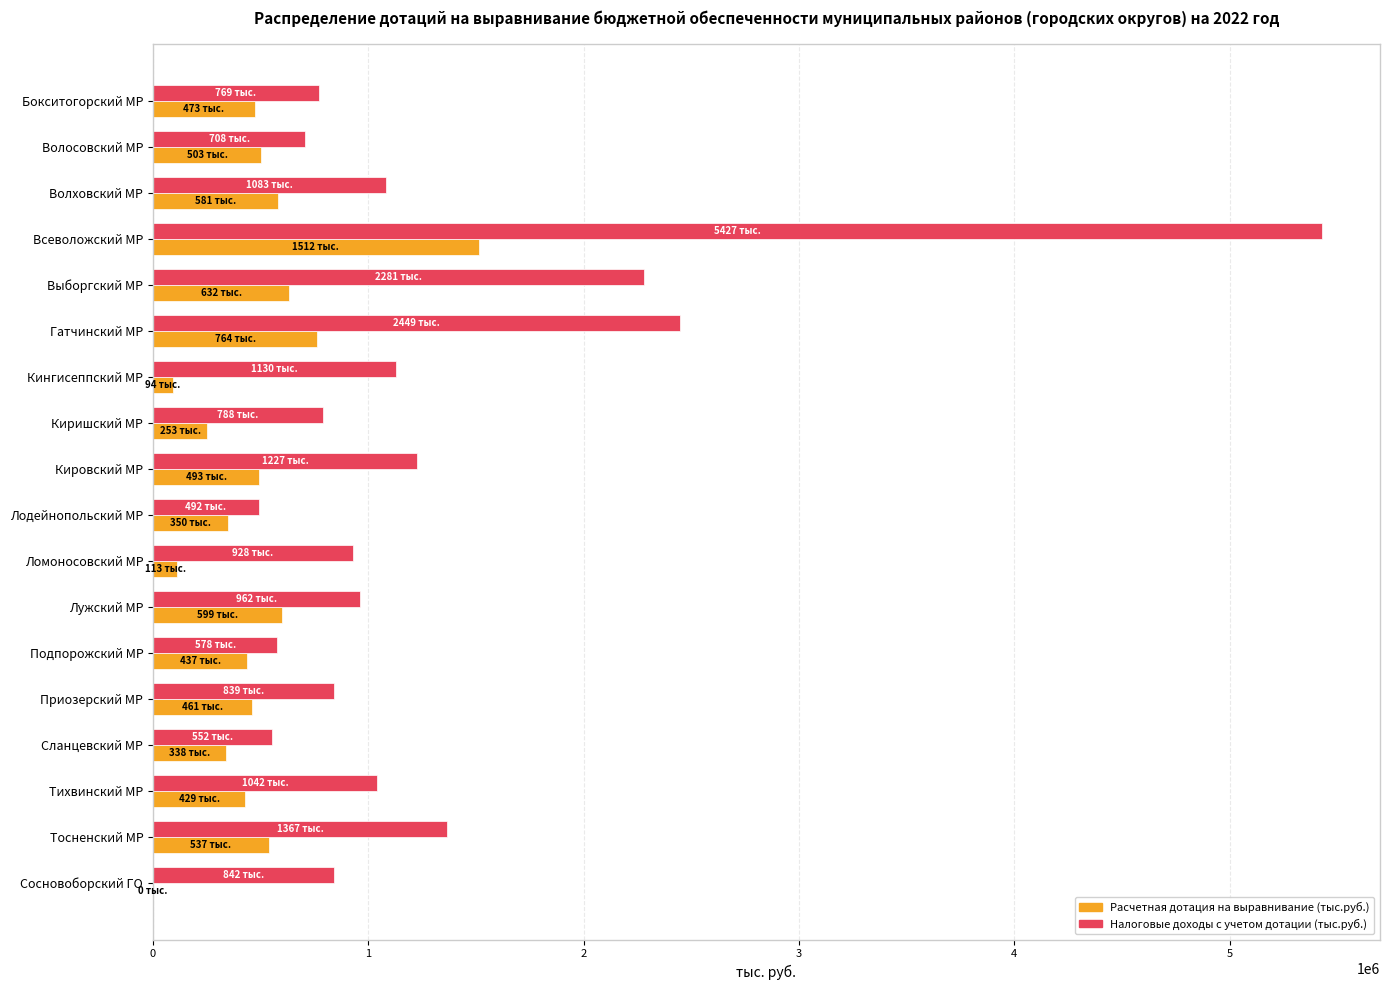

What is the total value across all series at Бокситогорский МР?

1242444.3